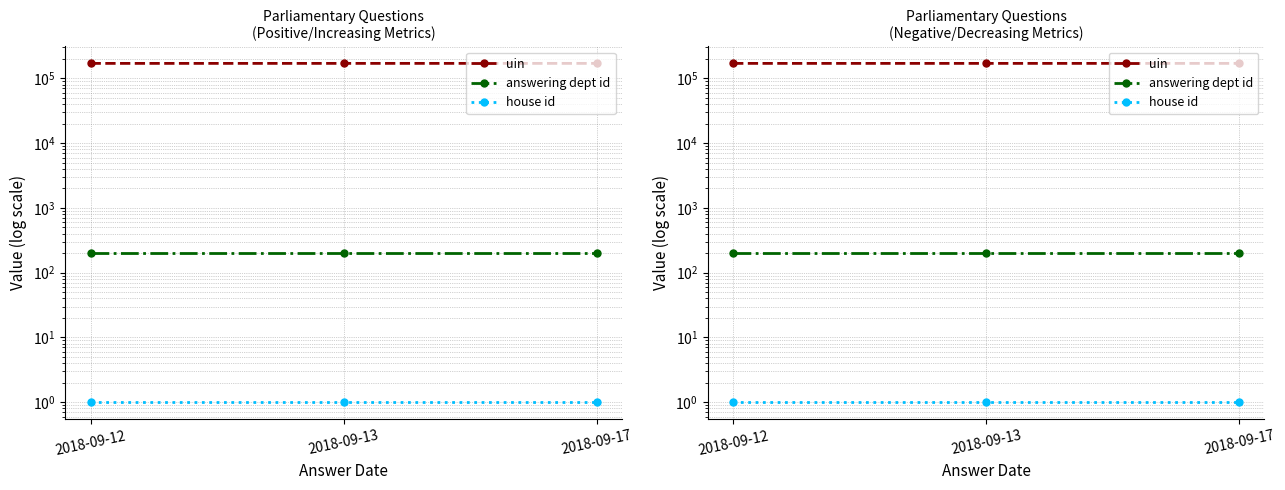

Where is answering dept id nearest to the value 201?

2018-09-12